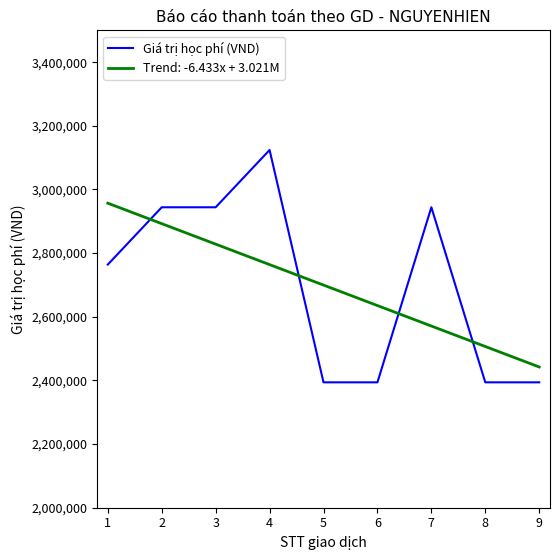

Rank the series at 8 from highest to lowest value.

Trend: -6.433x + 3.021M, Giá trị học phí (VND)